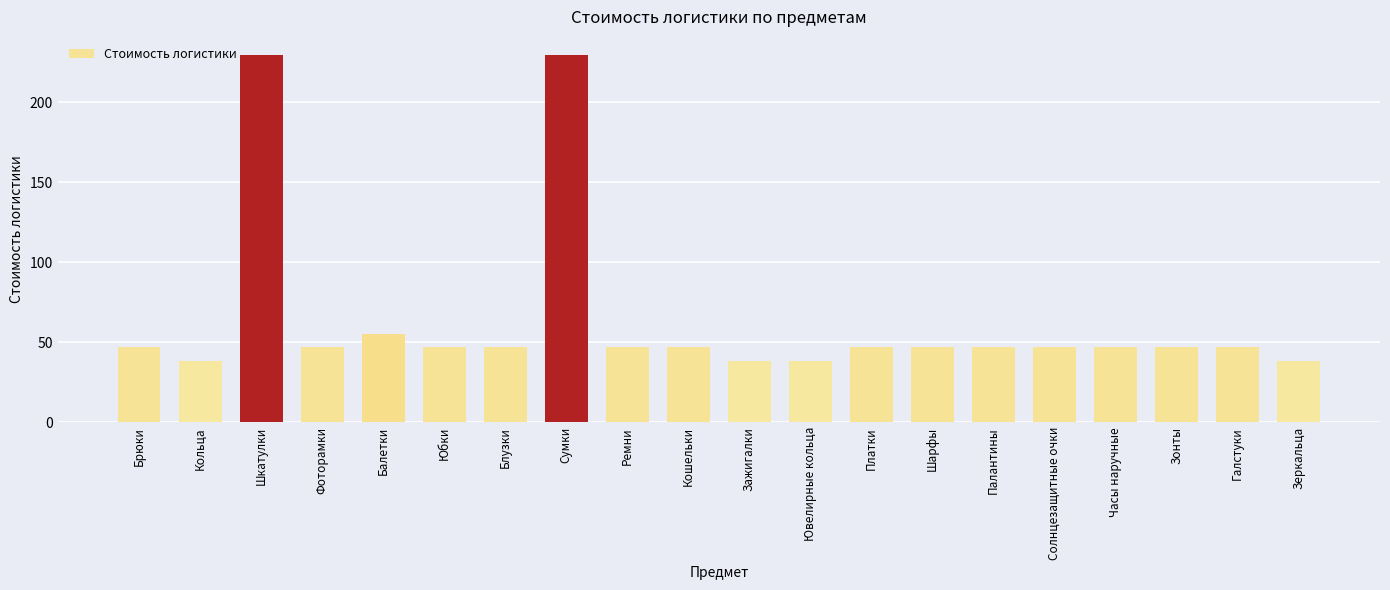

What is the greatest value displayed?

229.5